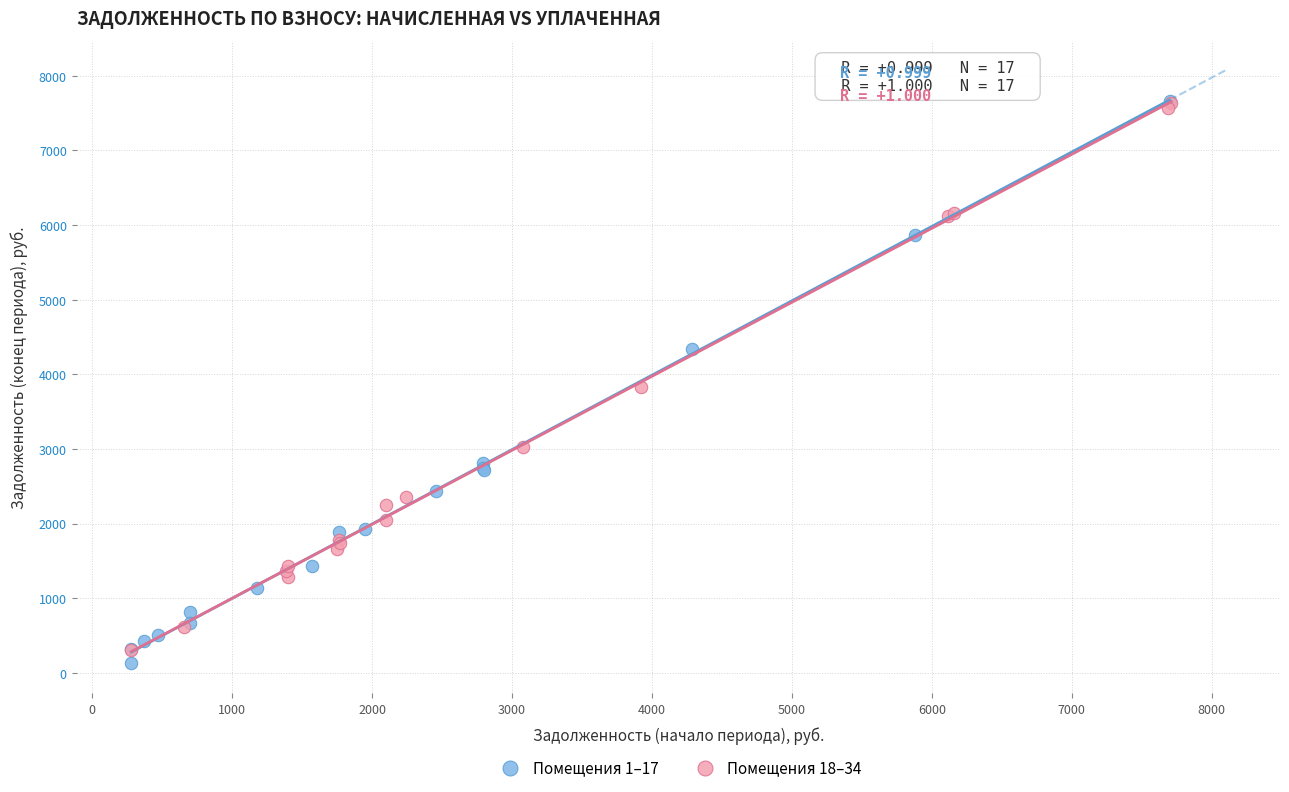

Which series contains the lowest Y value?

Помещения 1–17